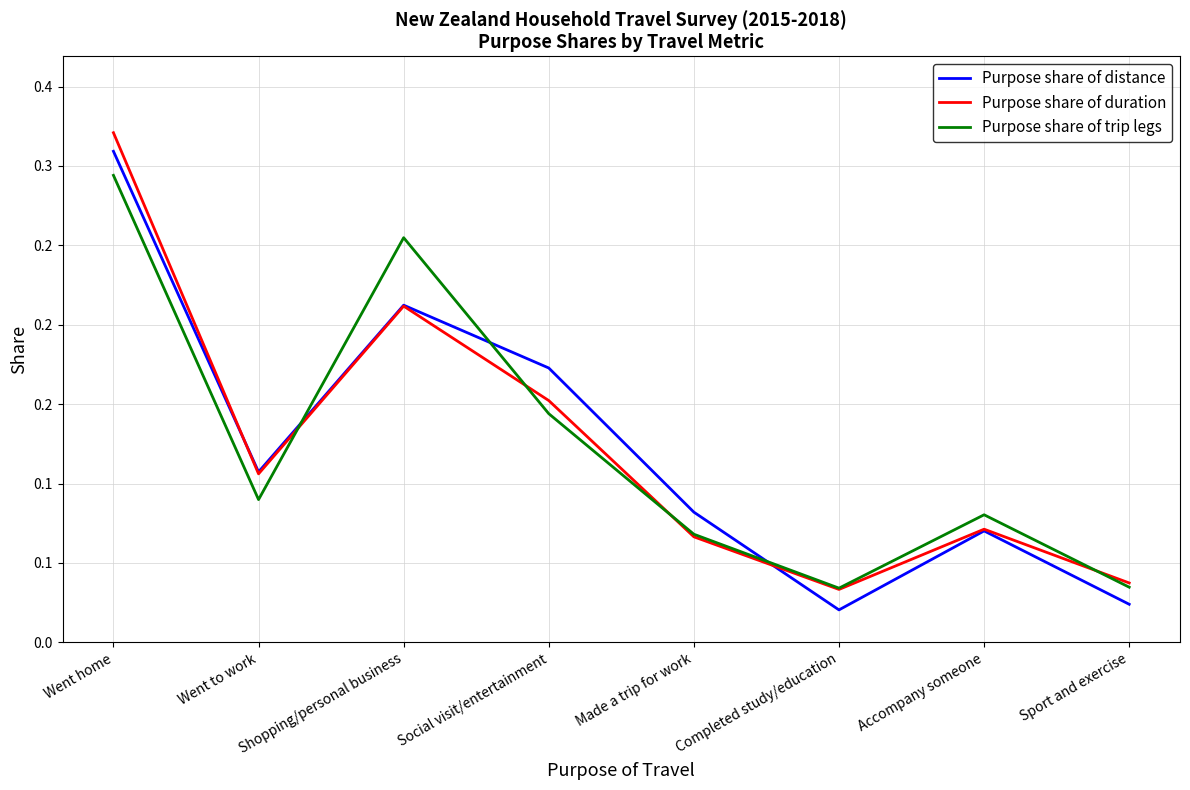

What is the average value of the Purpose share of trip legs series?

0.1